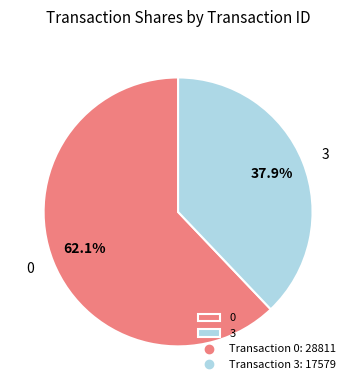

To the nearest percent, what portion does 0 represent?

62%